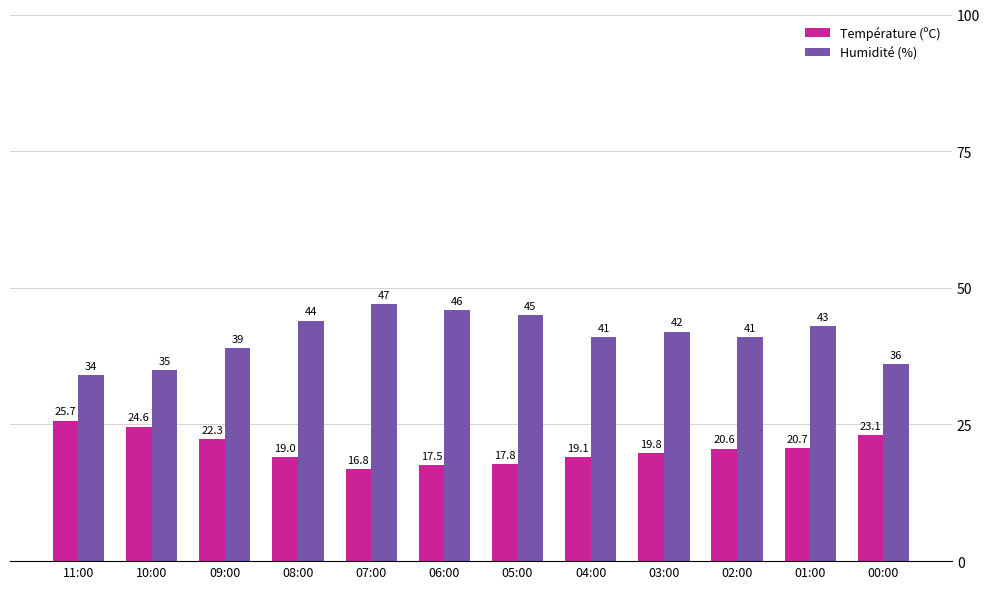

Rank the series by their maximum value, from highest to lowest.

Humidité (%), Température (ºC)